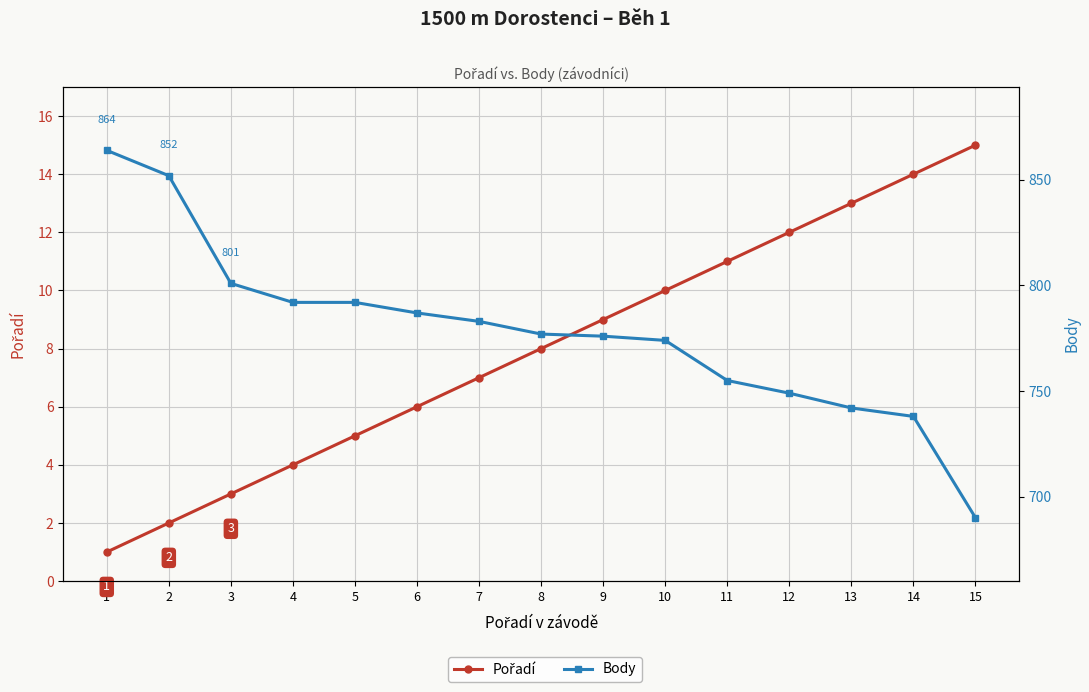

Reading left to right, what are all the values shown in this chart?

Pořadí: 1	2	3	4	5	6	7	8	9	10	11	12	13	14	15
Body: 864	852	801	792	792	787	783	777	776	774	755	749	742	738	690